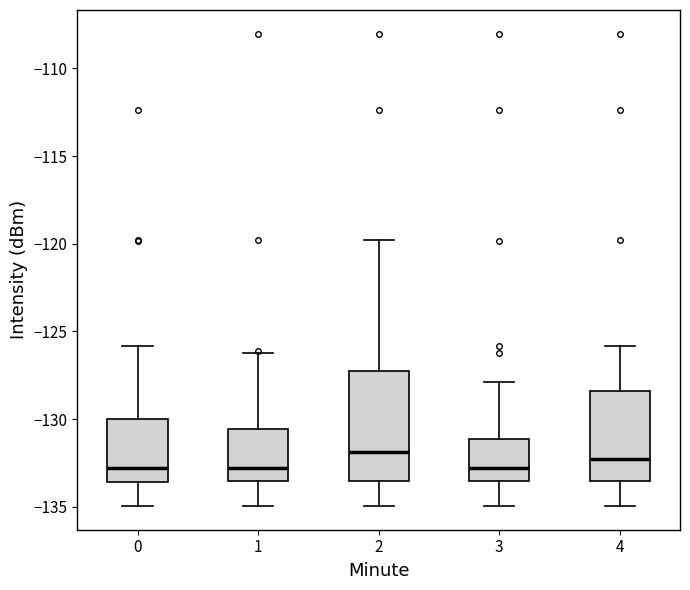

Reading left to right, read every box against the y-axis: the position of its median line, the range the box covers, and the ends of its whiskers. The values are not printed on the chart, so give them approximately, as read against the axis.

0: median -133.0, box -133.5 to -130.0, whiskers -135.0 to -126.0
1: median -133.0, box -133.5 to -130.5, whiskers -135.0 to -126.0
2: median -132.0, box -133.5 to -127.0, whiskers -135.0 to -120.0
3: median -133.0, box -133.5 to -131.0, whiskers -135.0 to -128.0
4: median -132.5, box -133.5 to -128.5, whiskers -135.0 to -126.0